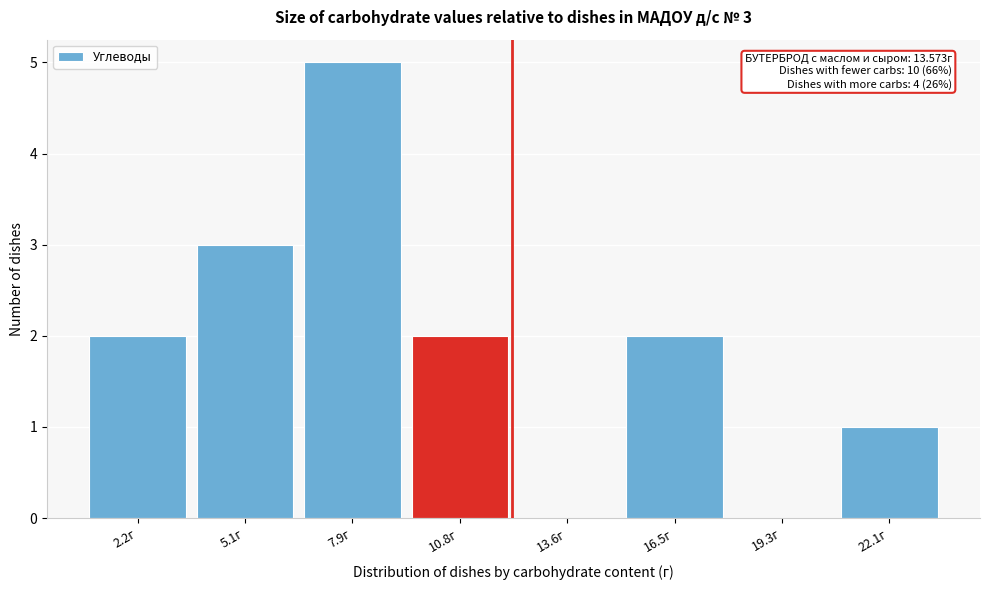

Reading left to right, what are all the values shown in this chart?

2.2г=2	5.1г=3	7.9г=5	10.8г=2	13.6г=0	16.5г=2	19.3г=0	22.1г=1